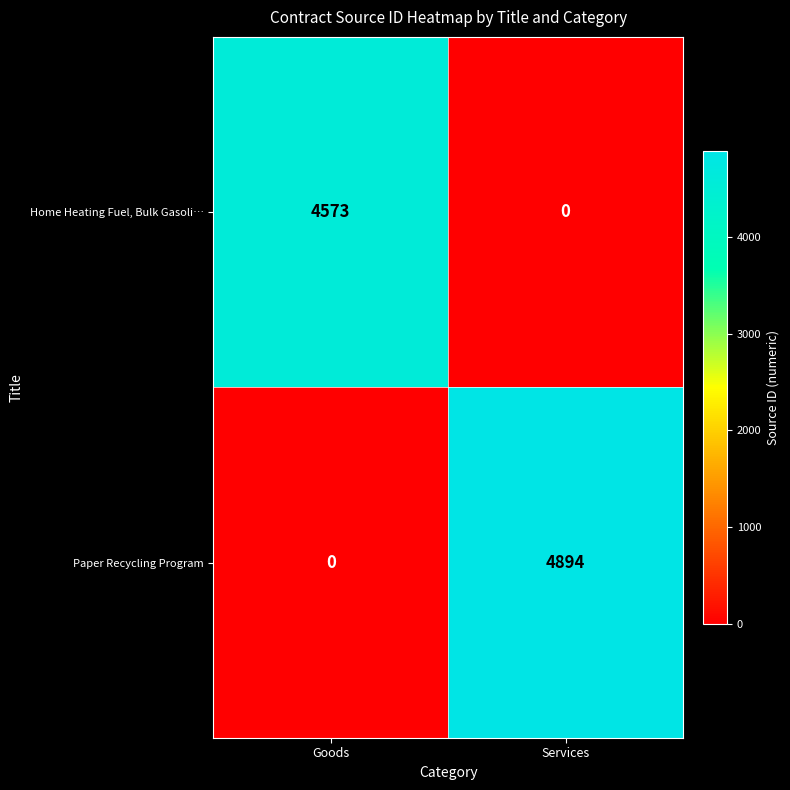

True or false: Home Heating Fuel, Bulk Gasoli… has a value of 4573 at Goods.

True